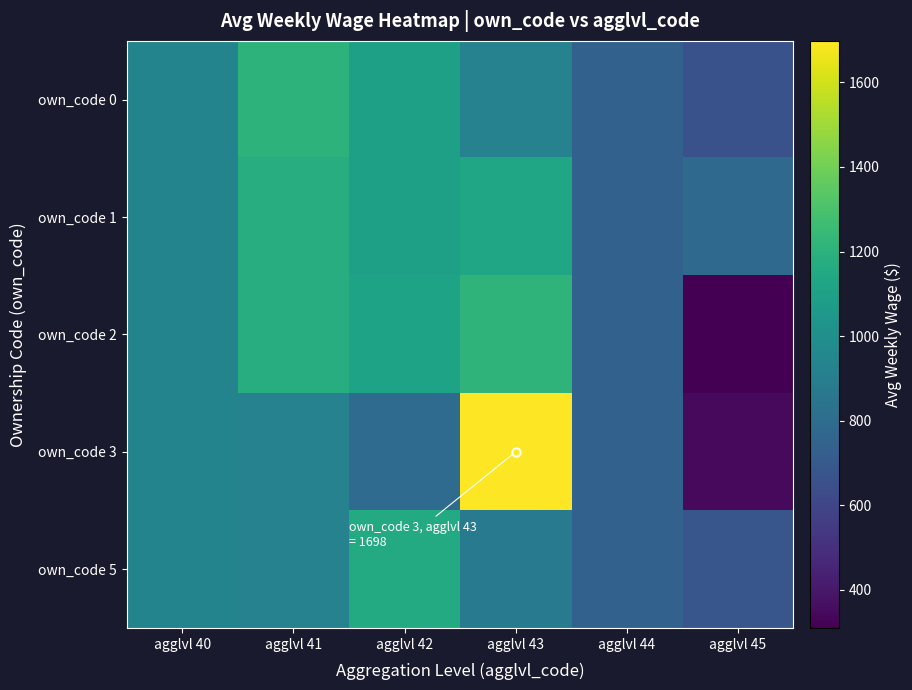

What is the total value across all series at agglvl 41?

5402